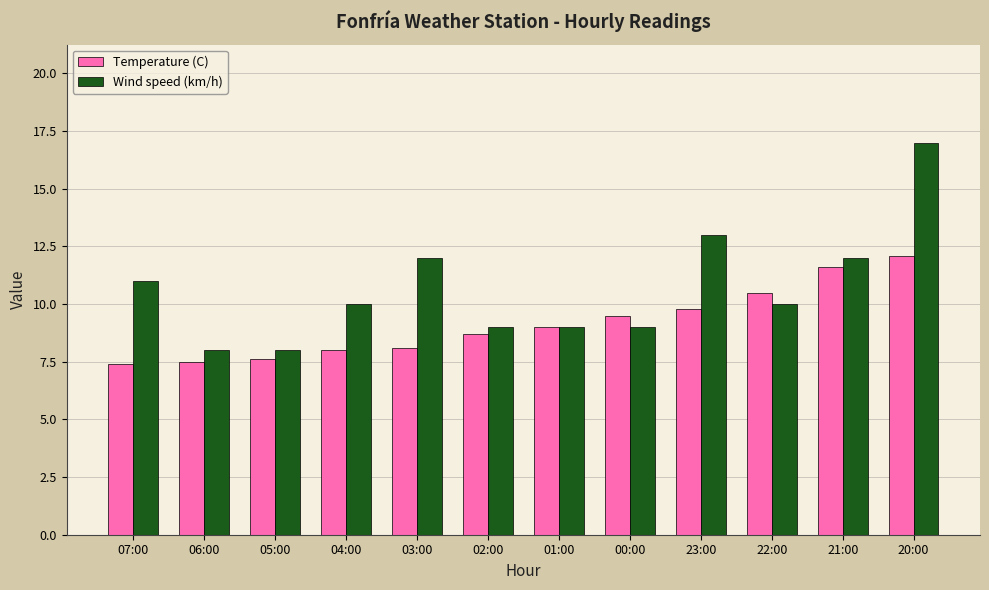

What is the label of the 4th bar from the left?

04:00